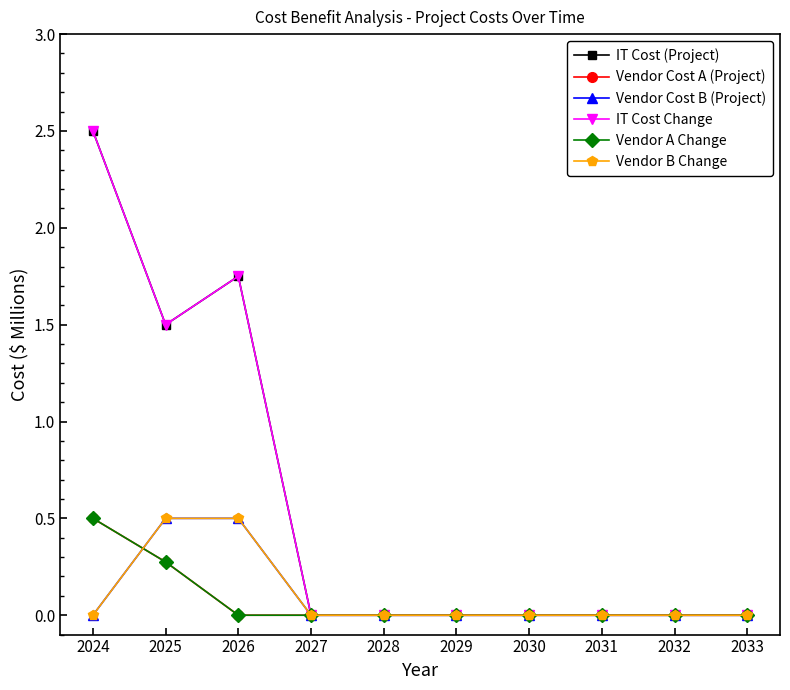

Which has a higher value, 2033 or 2024?

2024